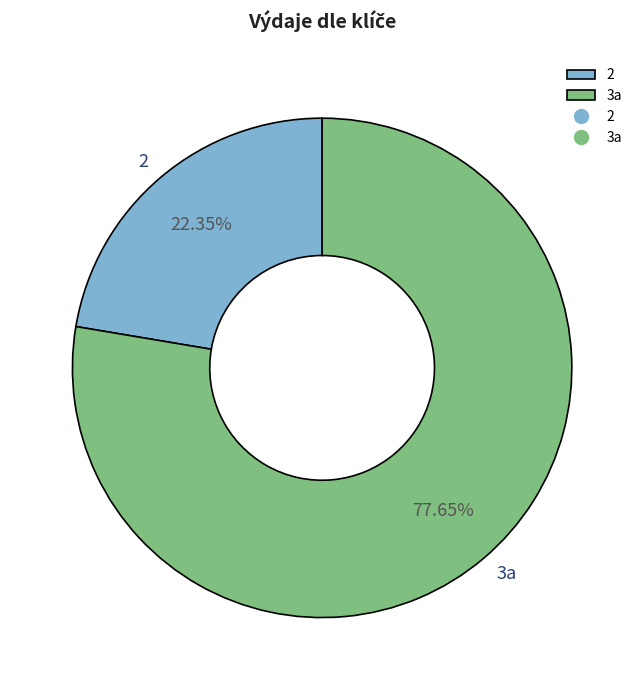

True or false: 3a accounts for 78% of the total.

True